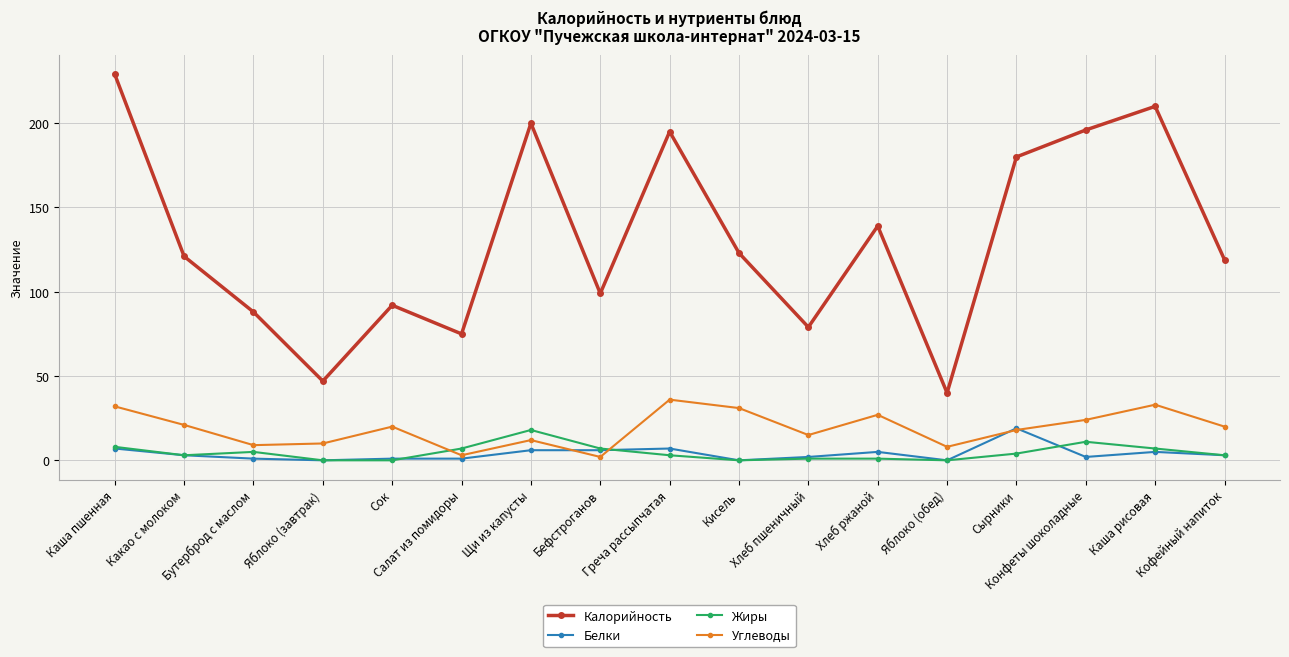

How many series are shown in this chart?

4